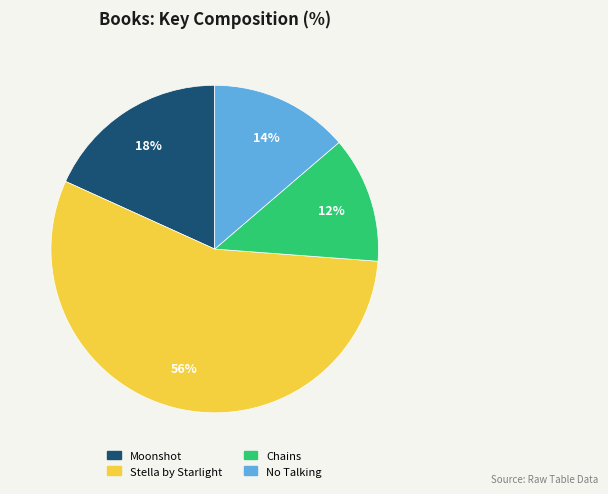

How many slices are in this pie chart?

4